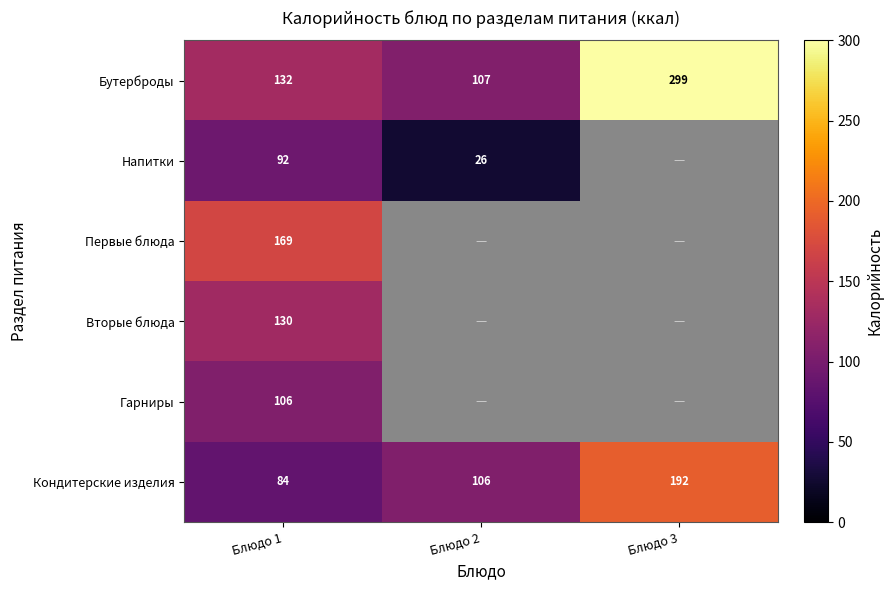

Count the Кондитерские изделия values in the range 84 to 192.

3